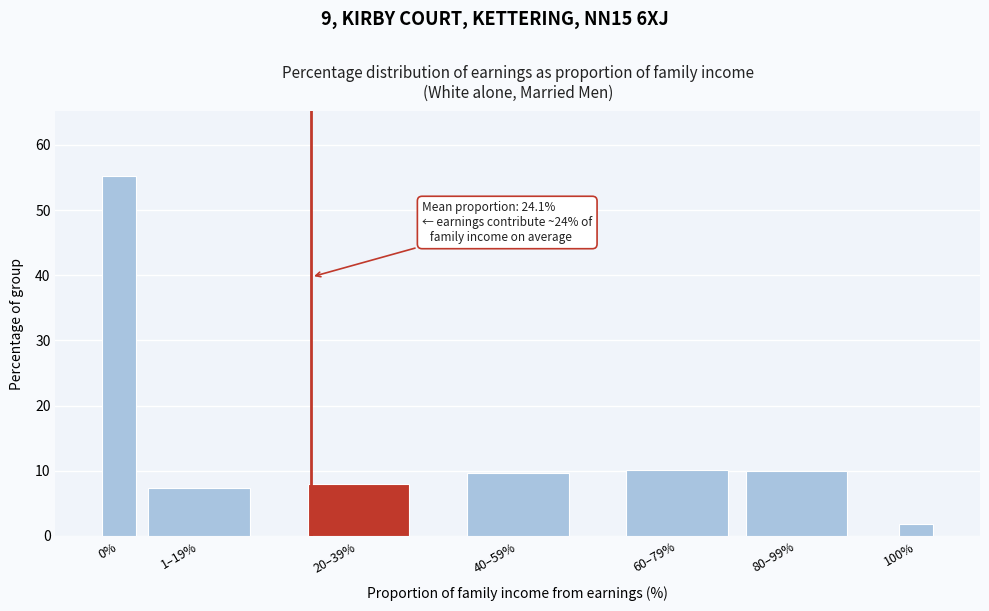

What is the difference between the values at 20–39% and 60–79%?

2.2